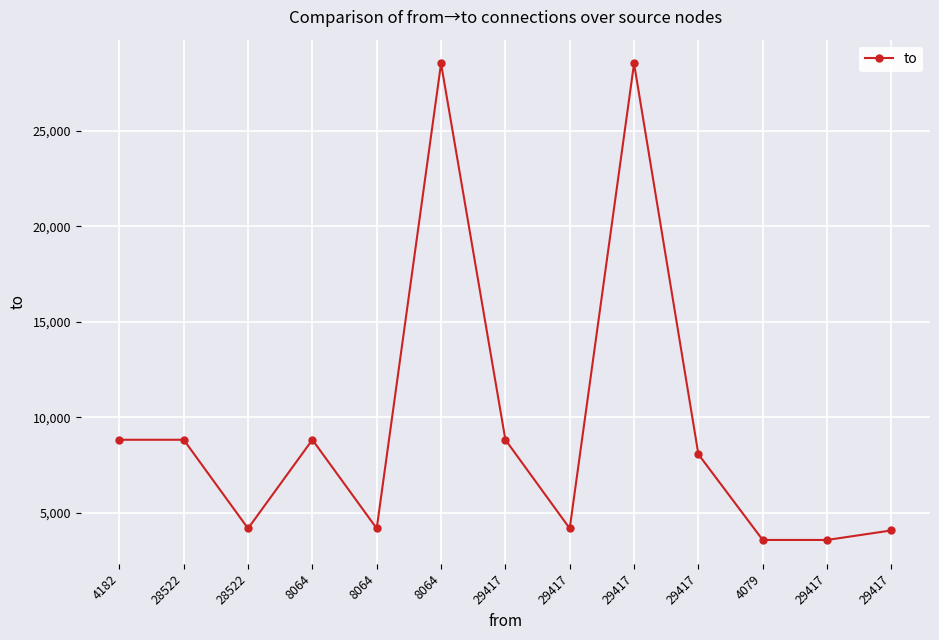

What is the label of the 4th point from the right?

29417